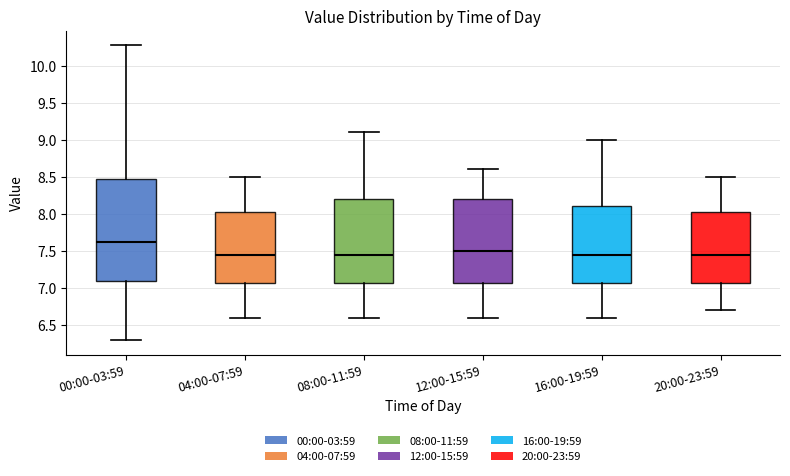

Which box is the tallest, from its lower edge to its upper edge?

00:00-03:59